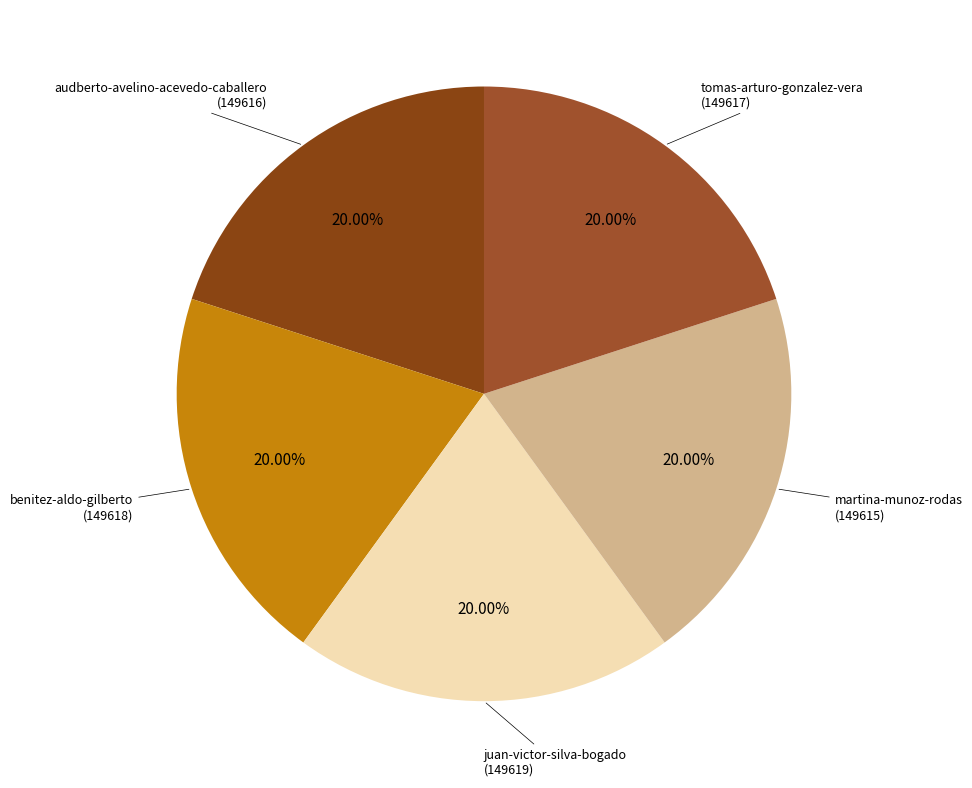

What percentage is NOT represented by martina-munoz-rodas?

80.0%